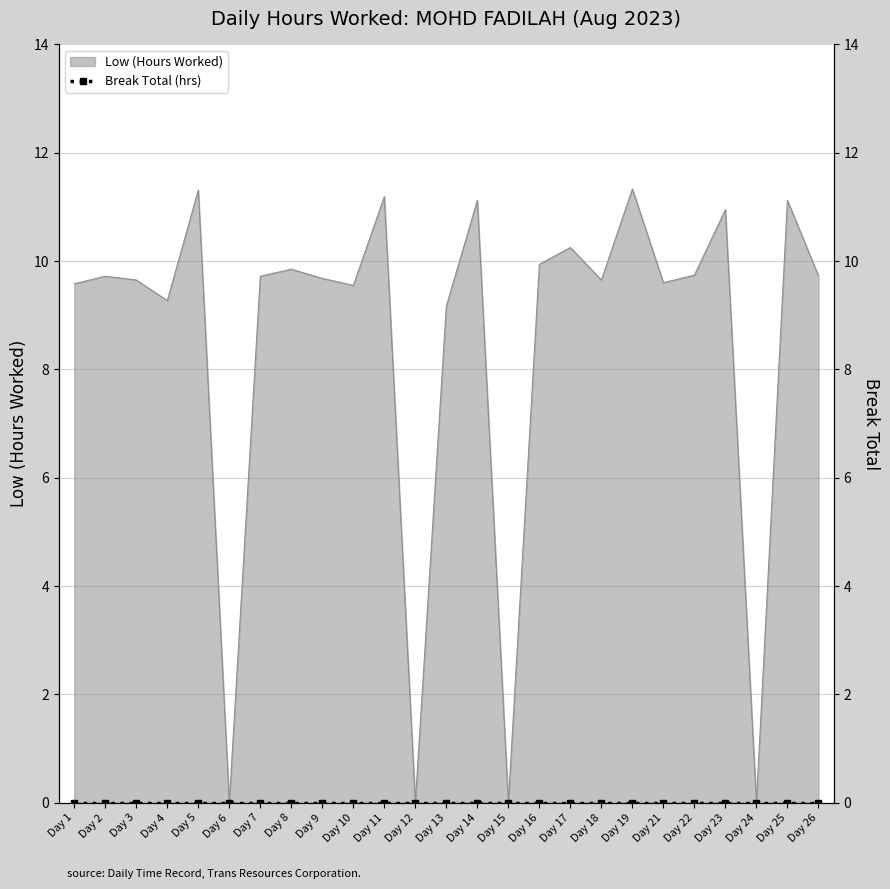

How many interior local peaks (higher than both neighbors) does the data have?

9